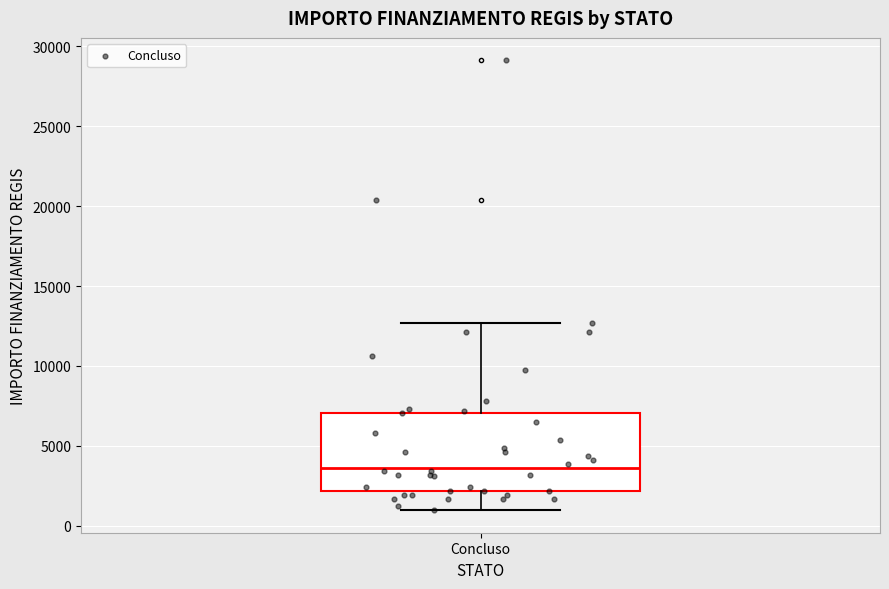

Where is the upper edge of the box for Concluso on the y-axis? The values are not printed on the chart, so give them approximately, as read against the axis.

7000